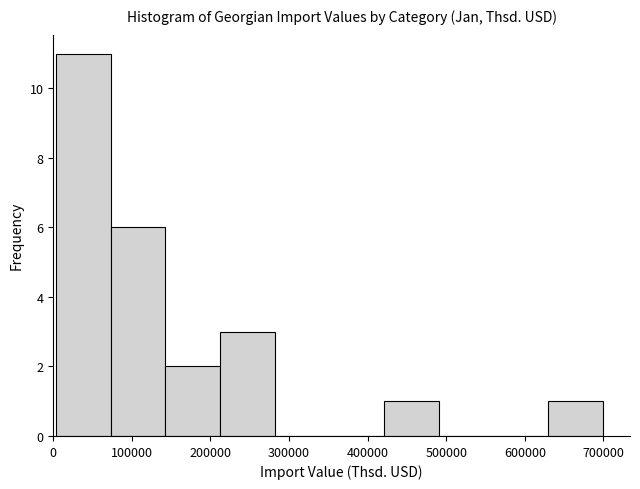

How tall is the bar that spans 210000 to 280000 on the x-axis? Neither the bar edges nor the heights are printed on the chart, so give them approximately, as read against the axes.

3